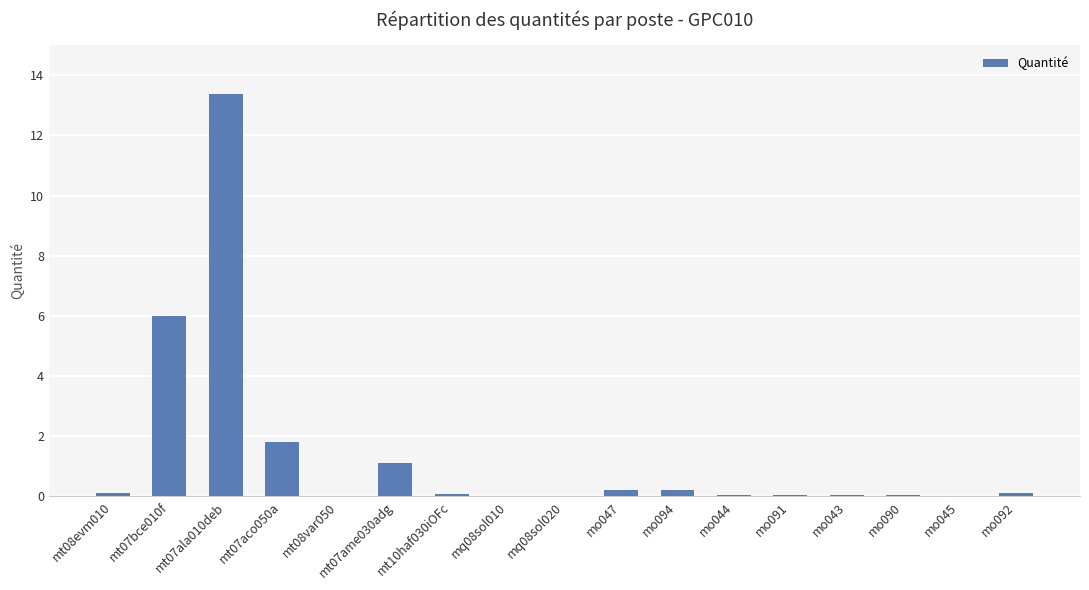

What is the maximum value shown in the chart?

13.4